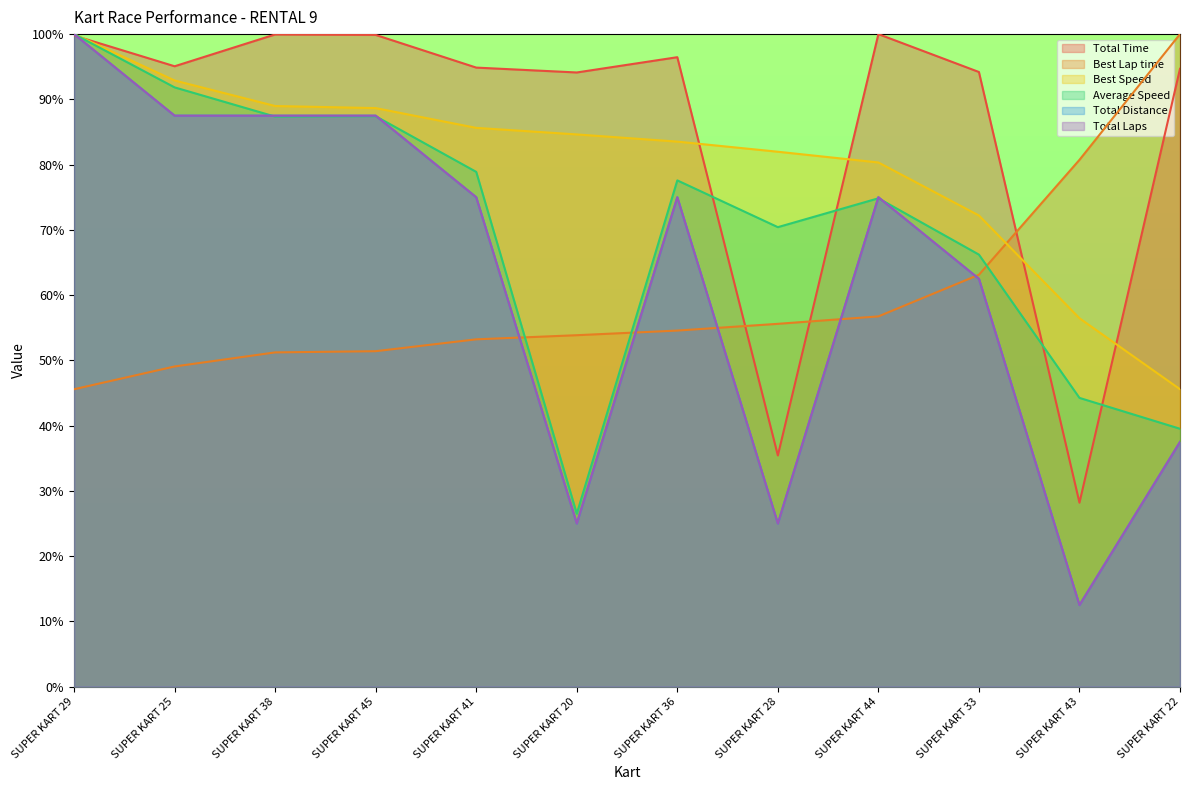

How many lines are shown in the chart?

6